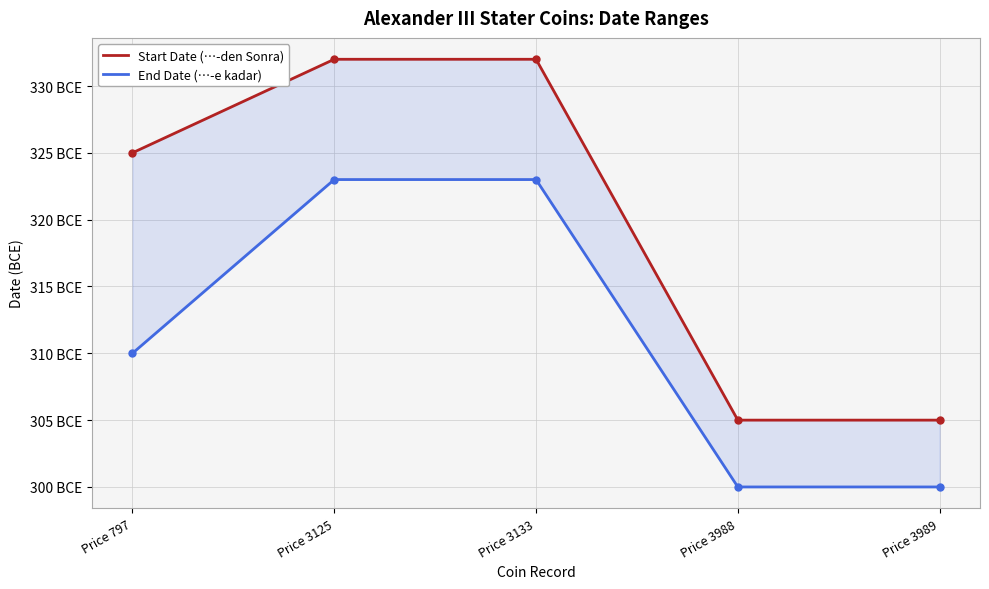

Count the End Date (…-e kadar) values in the range -323 to -300.

5